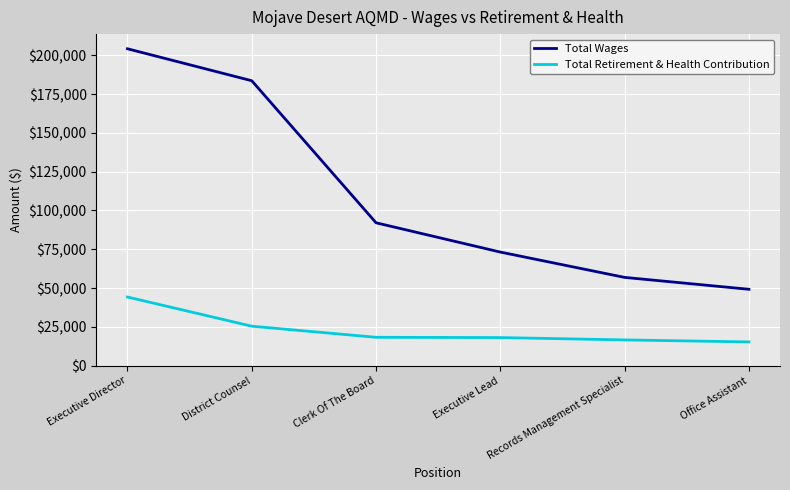

Which label corresponds to the largest value in the chart?

Executive Director